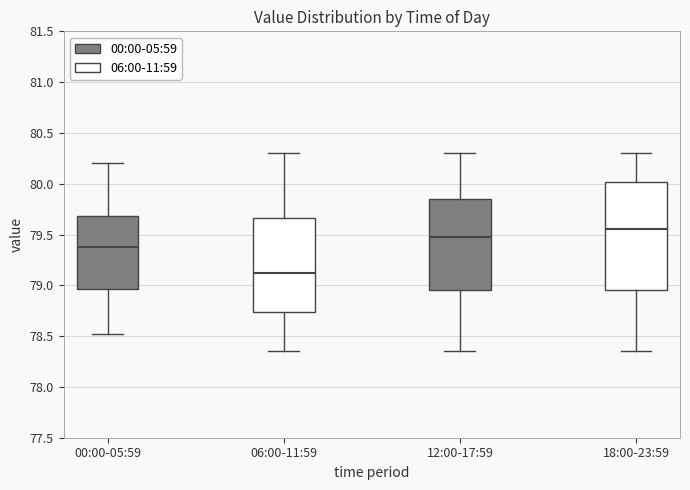

Where does the upper whisker of the box for 12:00-17:59 end on the y-axis? The values are not printed on the chart, so give them approximately, as read against the axis.

80.30